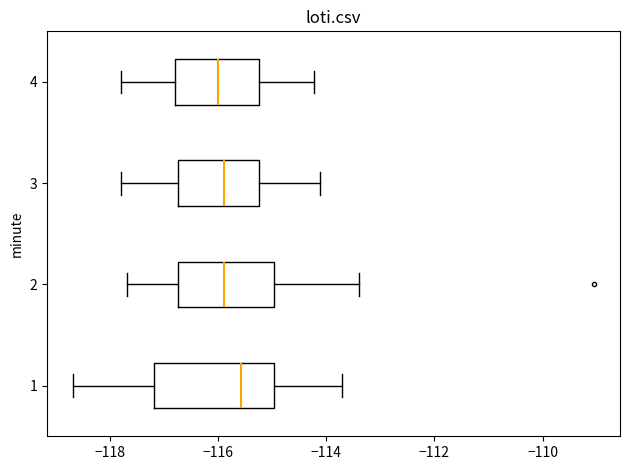

Reading bottom to top, read every box against the x-axis: the position of its median line, the range the box covers, and the ends of its whiskers. The values are not printed on the chart, so give them approximately, as read against the axis.

1: median -115.6, box -117.2 to -115.0, whiskers -118.6 to -113.8
2: median -115.8, box -116.8 to -115.0, whiskers -117.6 to -113.4
3: median -115.8, box -116.8 to -115.2, whiskers -117.8 to -114.2
4: median -116.0, box -116.8 to -115.2, whiskers -117.8 to -114.2